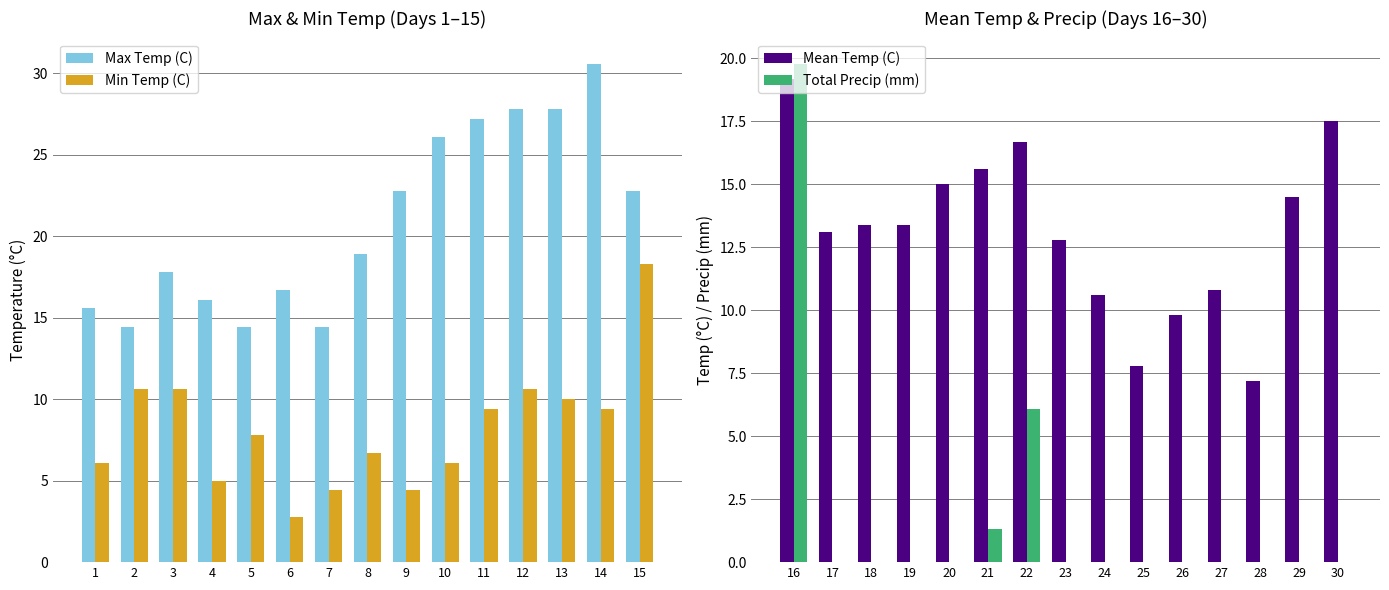

Where does the Max Temp (C) series first go above 18?

8